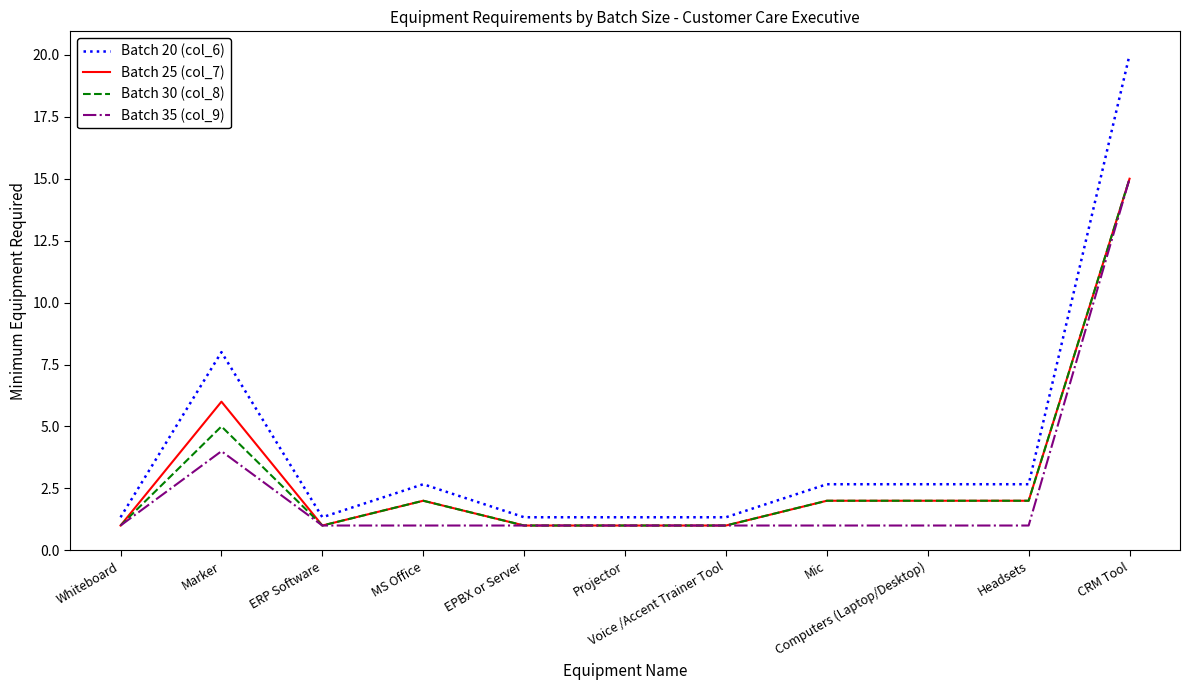

Which series has the largest total across all categories?

Batch 20 (col_6)